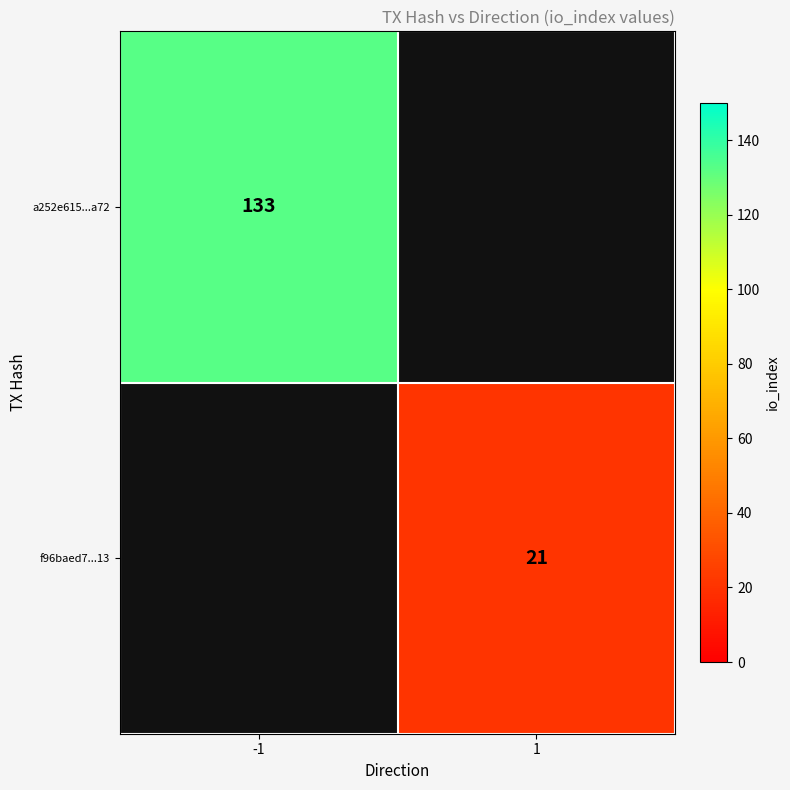

Is it true that a252e615...a72 equals 133 at -1?

True